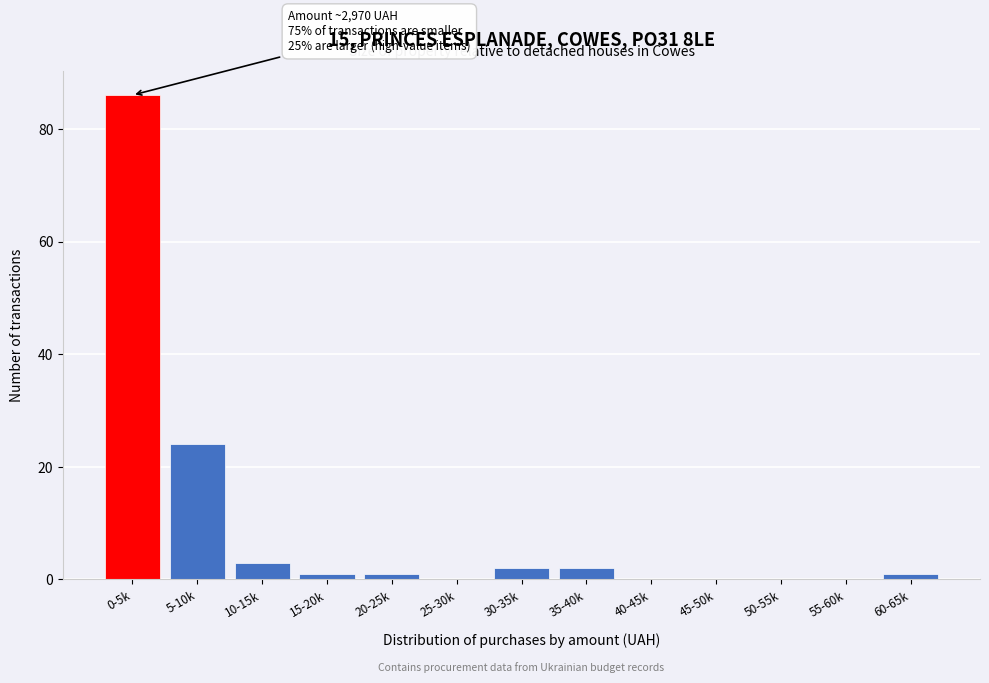

Reading left to right, what are all the values shown in this chart?

0-5k=86	5-10k=24	10-15k=3	15-20k=1	20-25k=1	25-30k=0	30-35k=2	35-40k=2	40-45k=0	45-50k=0	50-55k=0	55-60k=0	60-65k=1